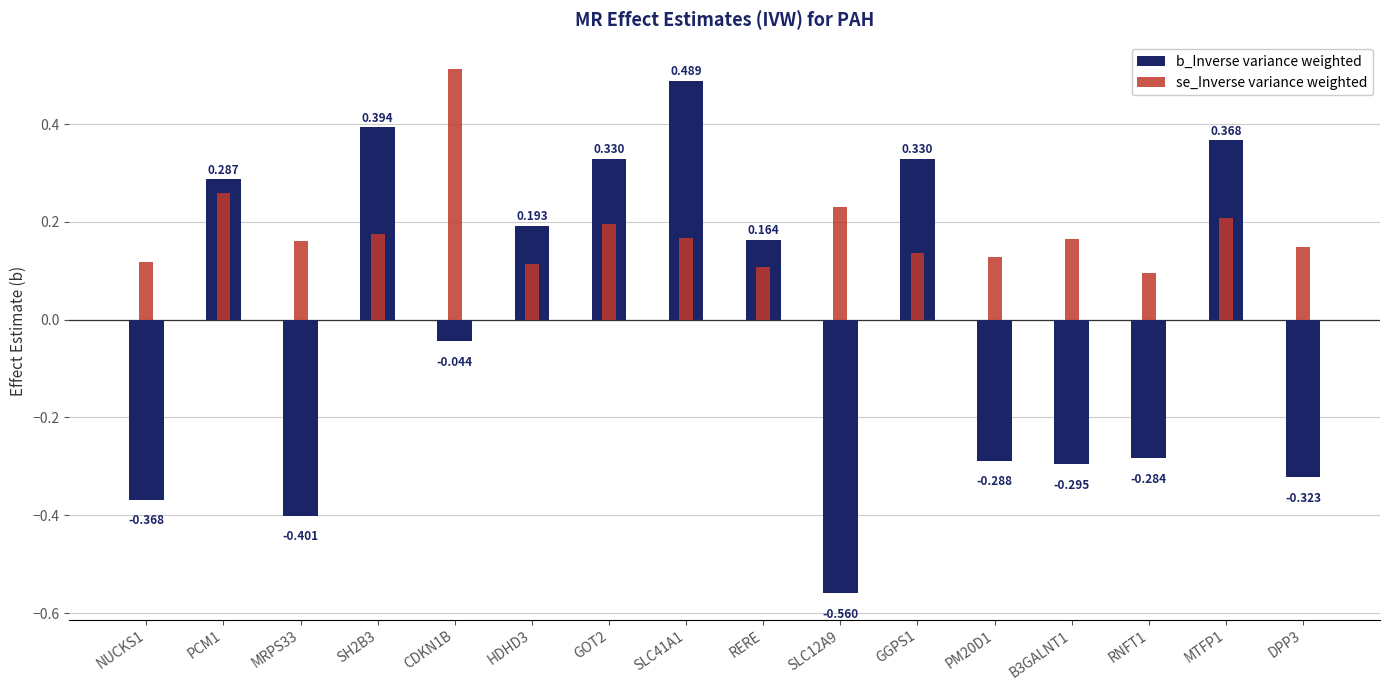

What are all the series names shown in the legend?

b_Inverse variance weighted, se_Inverse variance weighted